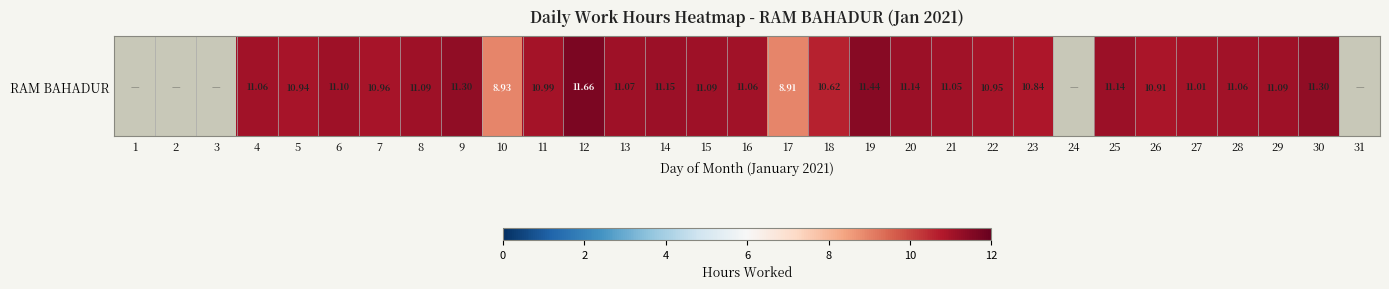

The chart shows a value of 18.9 at 25. True or false?

False